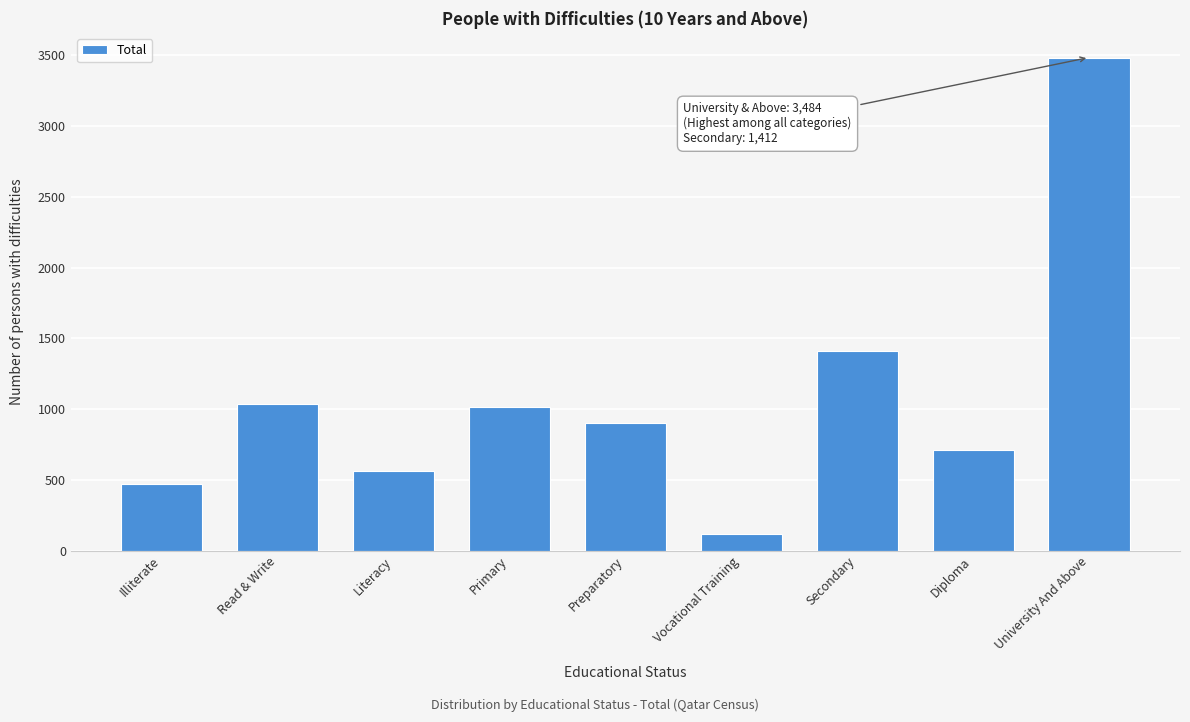

Reading left to right, what are all the values shown in this chart?

Illiterate=468	Read & Write=1038	Literacy=560	Primary=1016	Preparatory=901	Vocational Training=118	Secondary=1412	Diploma=709	University And Above=3484